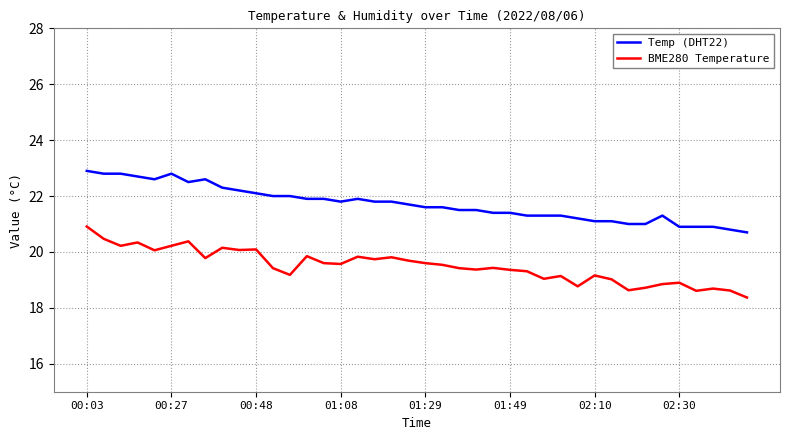

What is the maximum value for Temp (DHT22)?

22.9